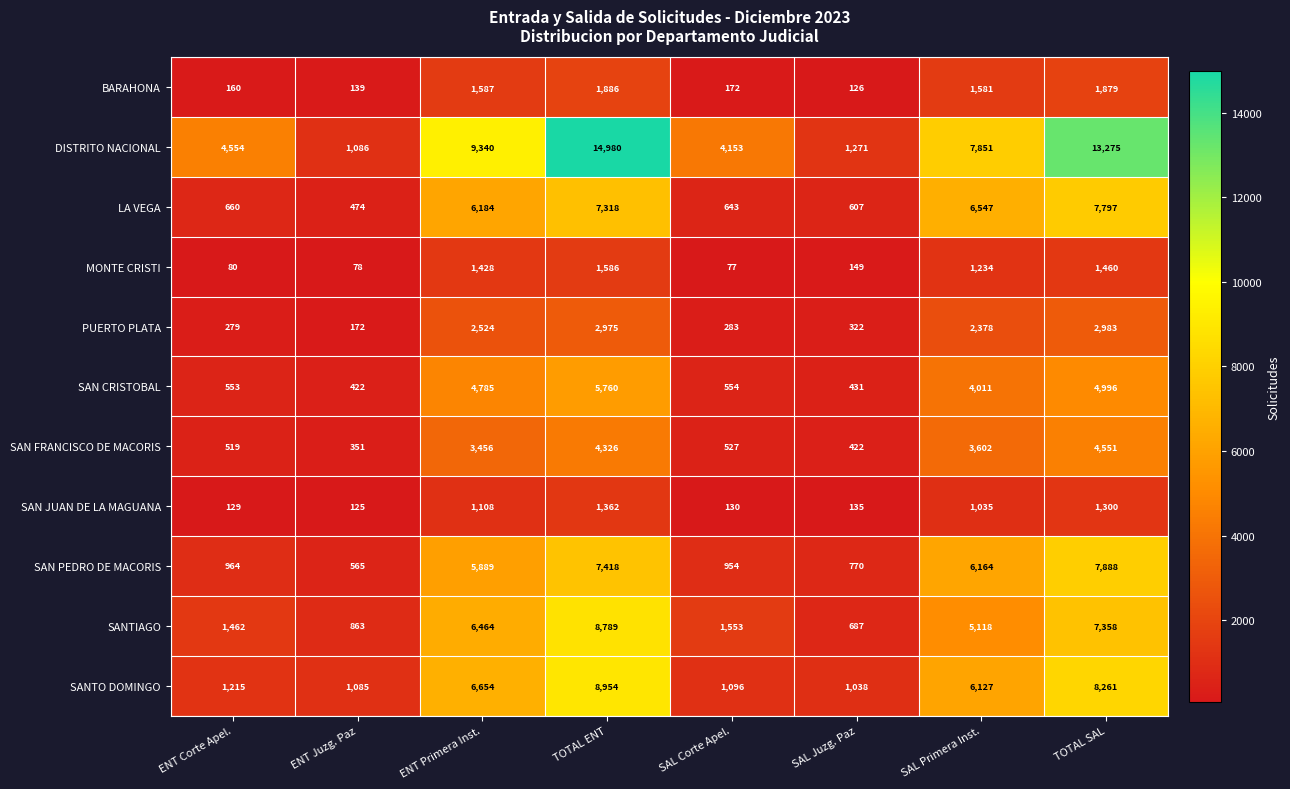

Rank the series at TOTAL SAL from lowest to highest value.

SAN JUAN DE LA MAGUANA, MONTE CRISTI, BARAHONA, PUERTO PLATA, SAN FRANCISCO DE MACORIS, SAN CRISTOBAL, SANTIAGO, LA VEGA, SAN PEDRO DE MACORIS, SANTO DOMINGO, DISTRITO NACIONAL